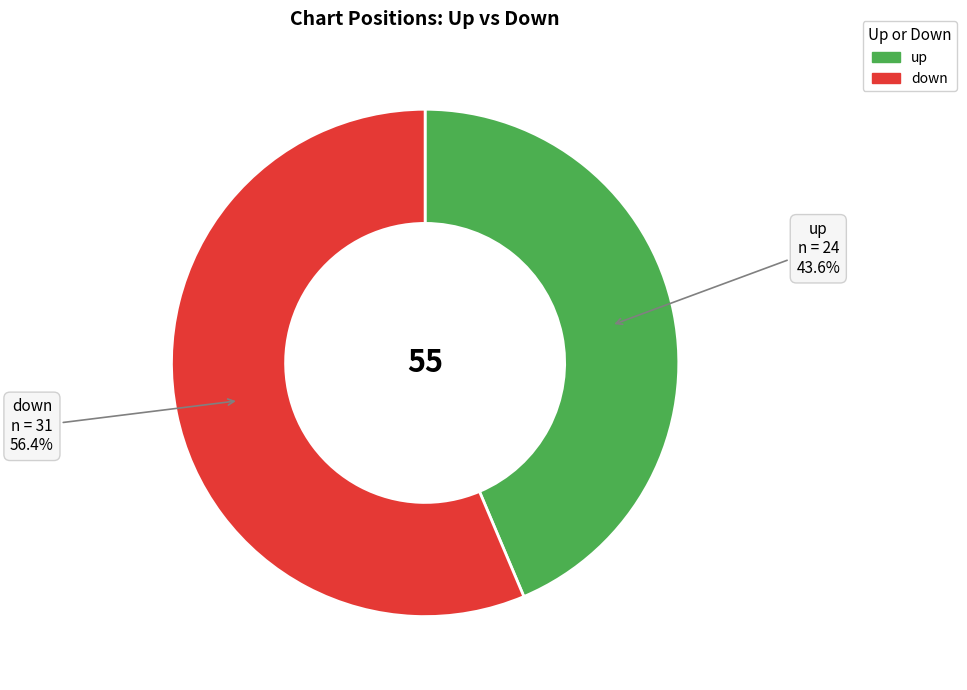

To the nearest percent, what percentage of the pie is up?

44%